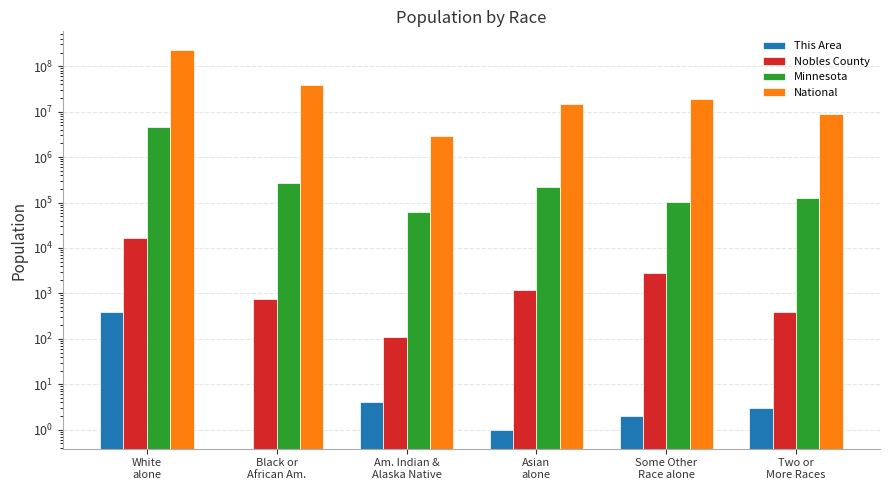

True or false: Nobles County has a value of 155 at Am. Indian &
Alaska Native.

False